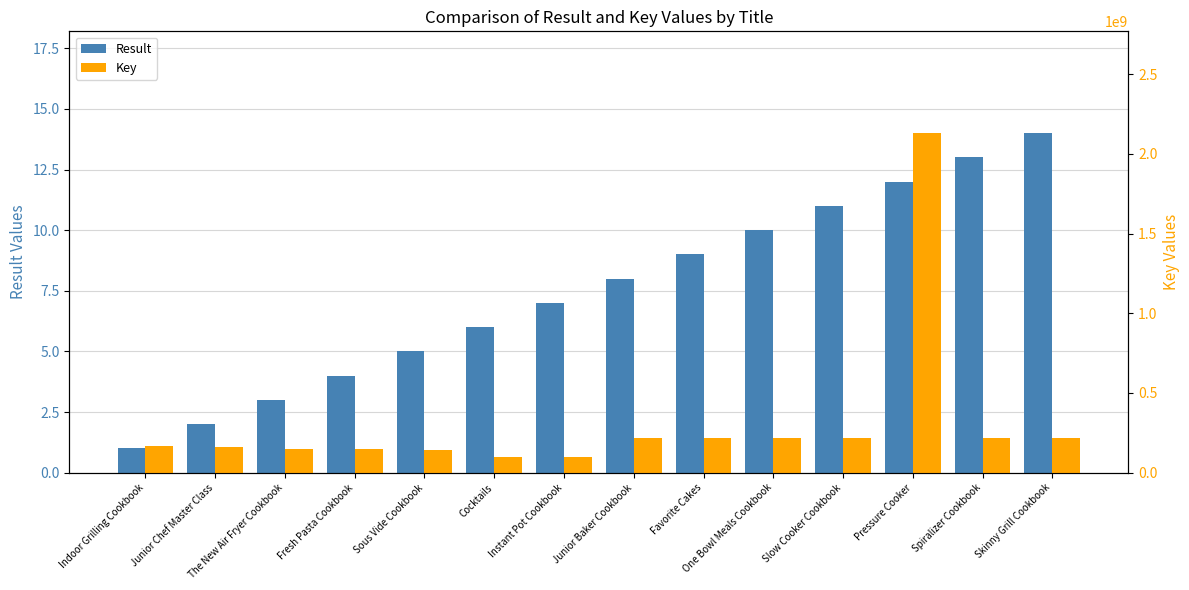

Read the Key value at Junior Baker Cookbook.

218115325